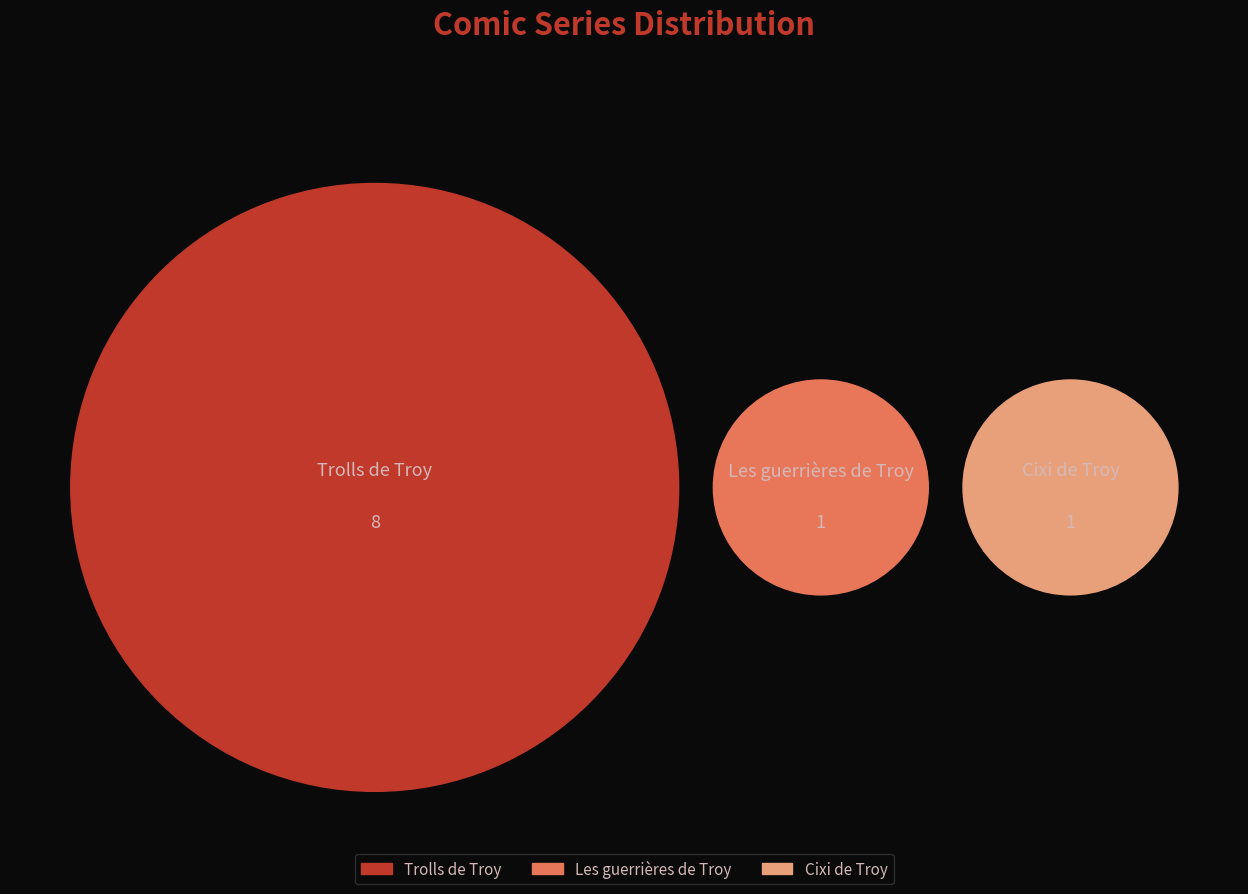

True or false: Cixi de Troy accounts for 1% of the total.

False